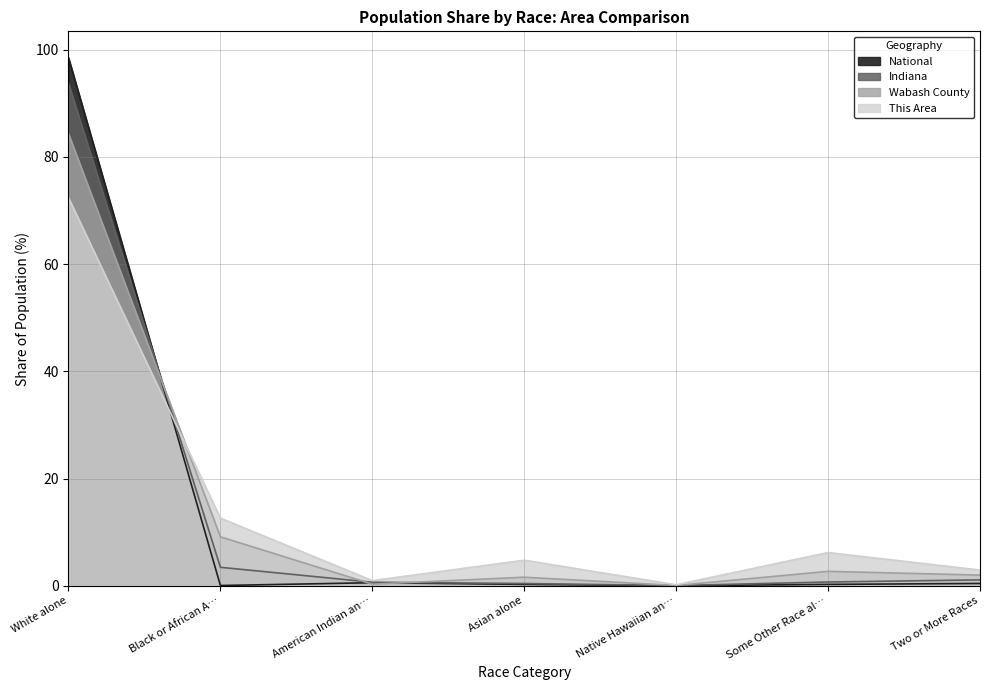

What is the difference between the maximum and minimum values in the Wabash County series?

93.7